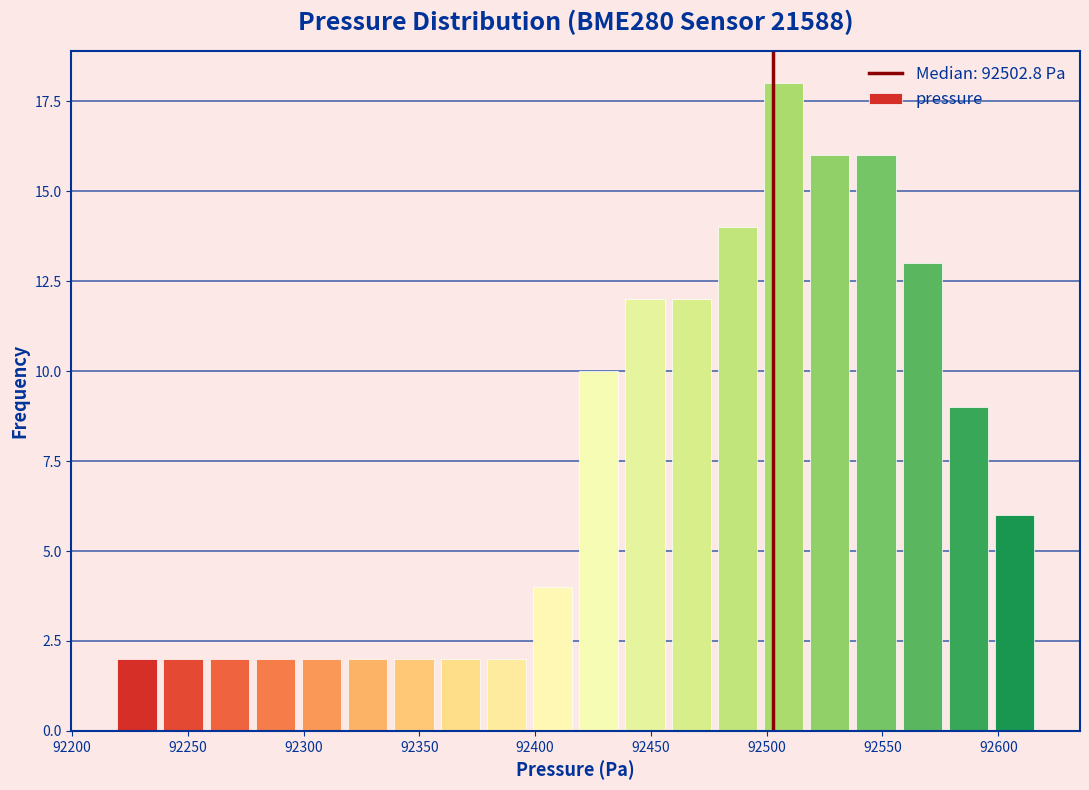

Around what value on the x-axis is the tallest bar? Give the approximate position of its centre, as read against the axis.

92505